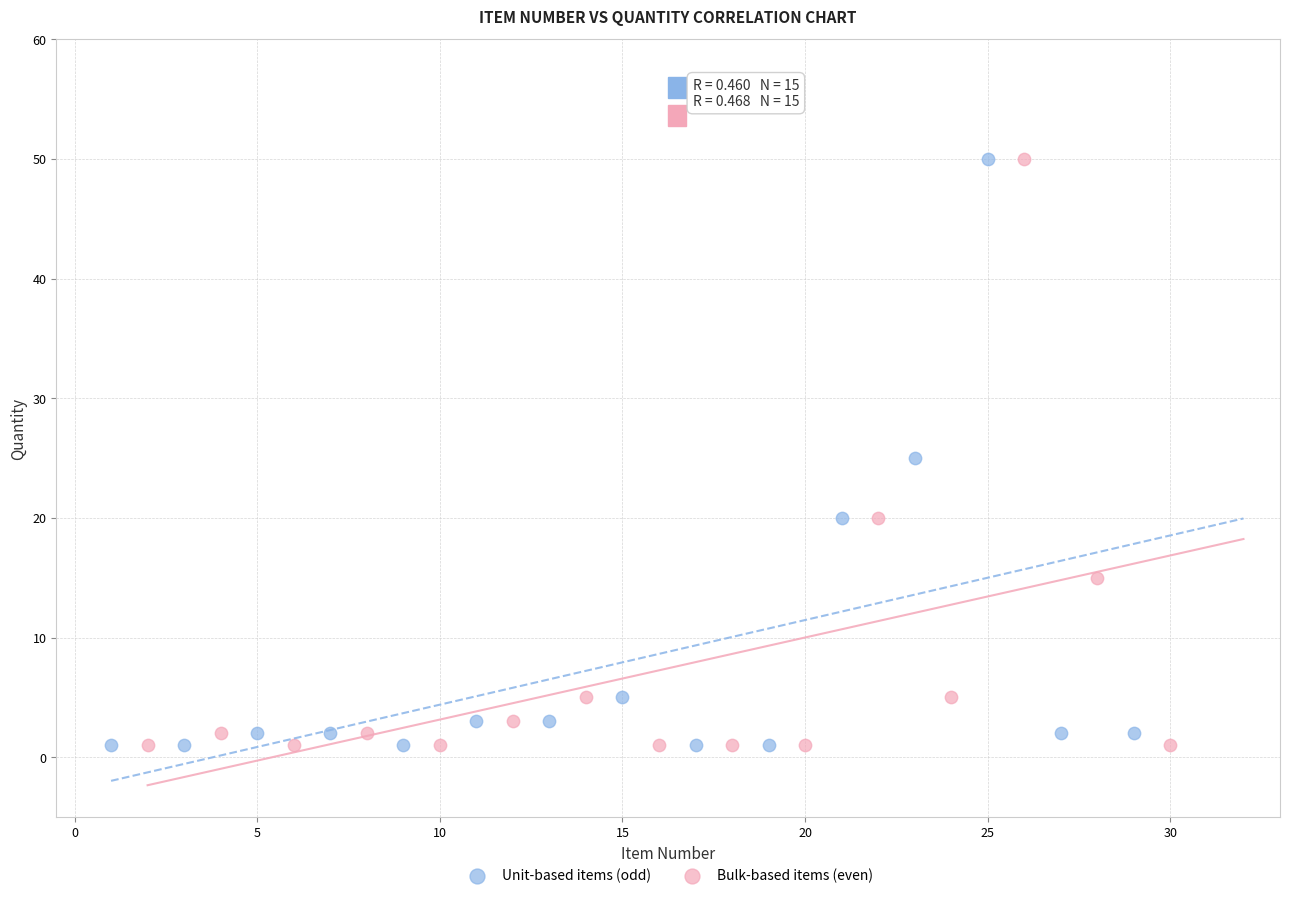

What are all the series names shown in the legend?

Unit-based items (odd), Bulk-based items (even)